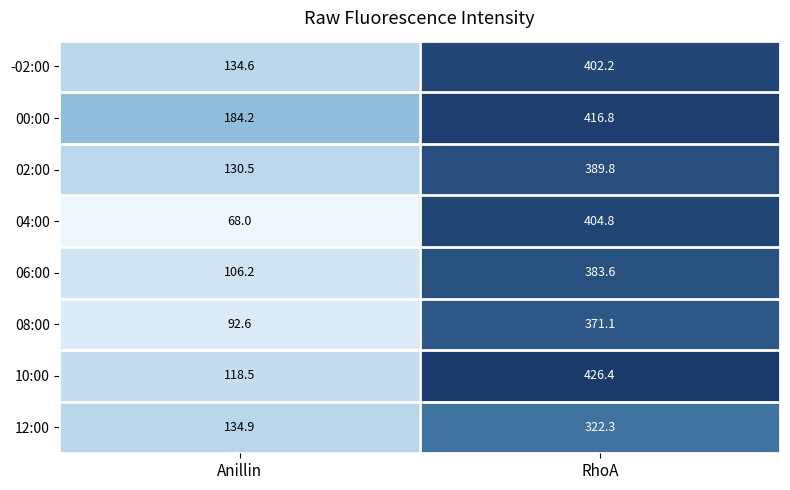

What is the sum of the 00:00 values at Anillin and RhoA?

601.0